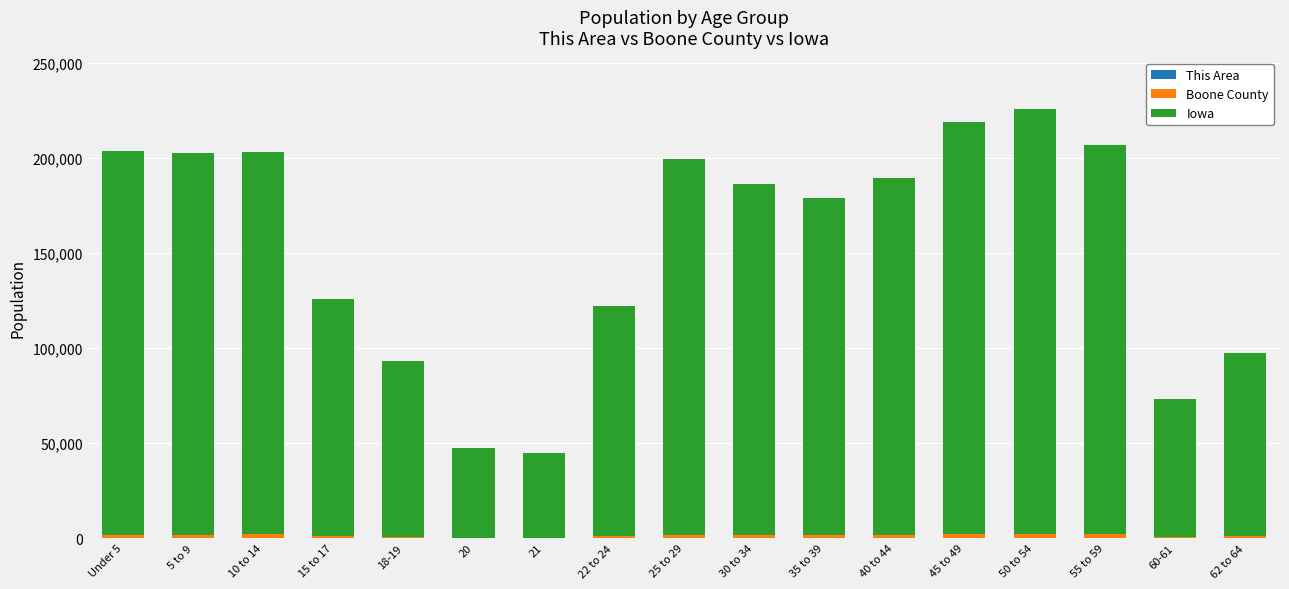

Count the number of data series in this chart.

3